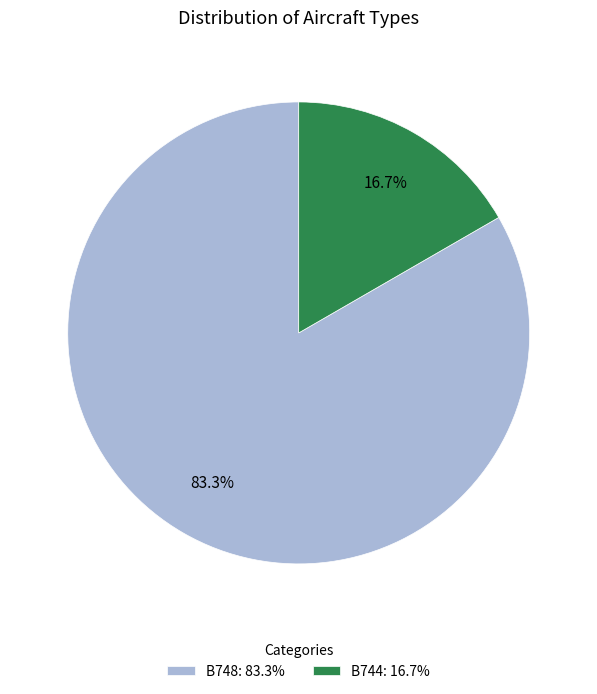

What is the largest slice in the pie chart?

B748